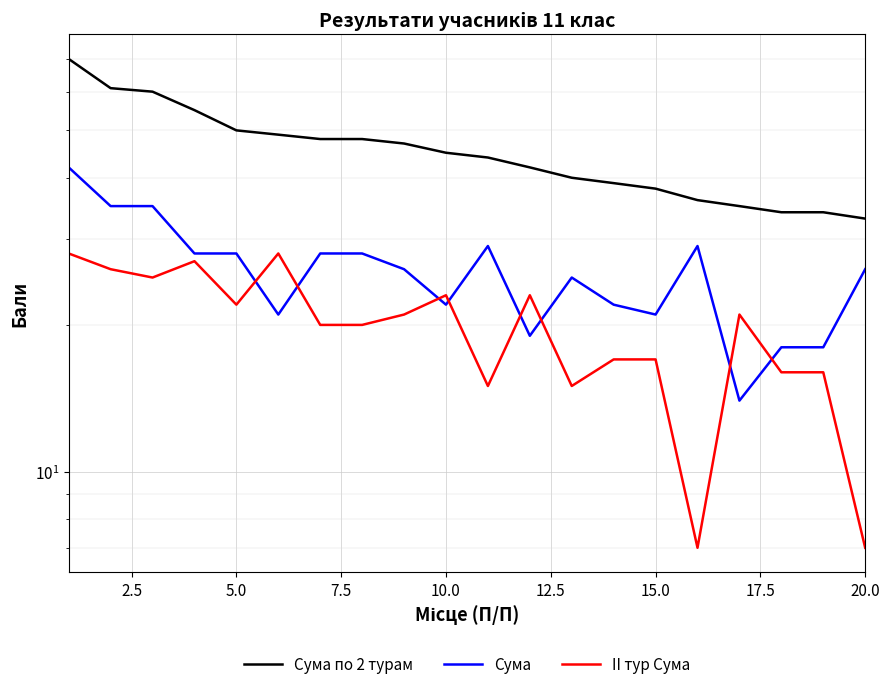

What is the average value of the II тур Сума series?

20